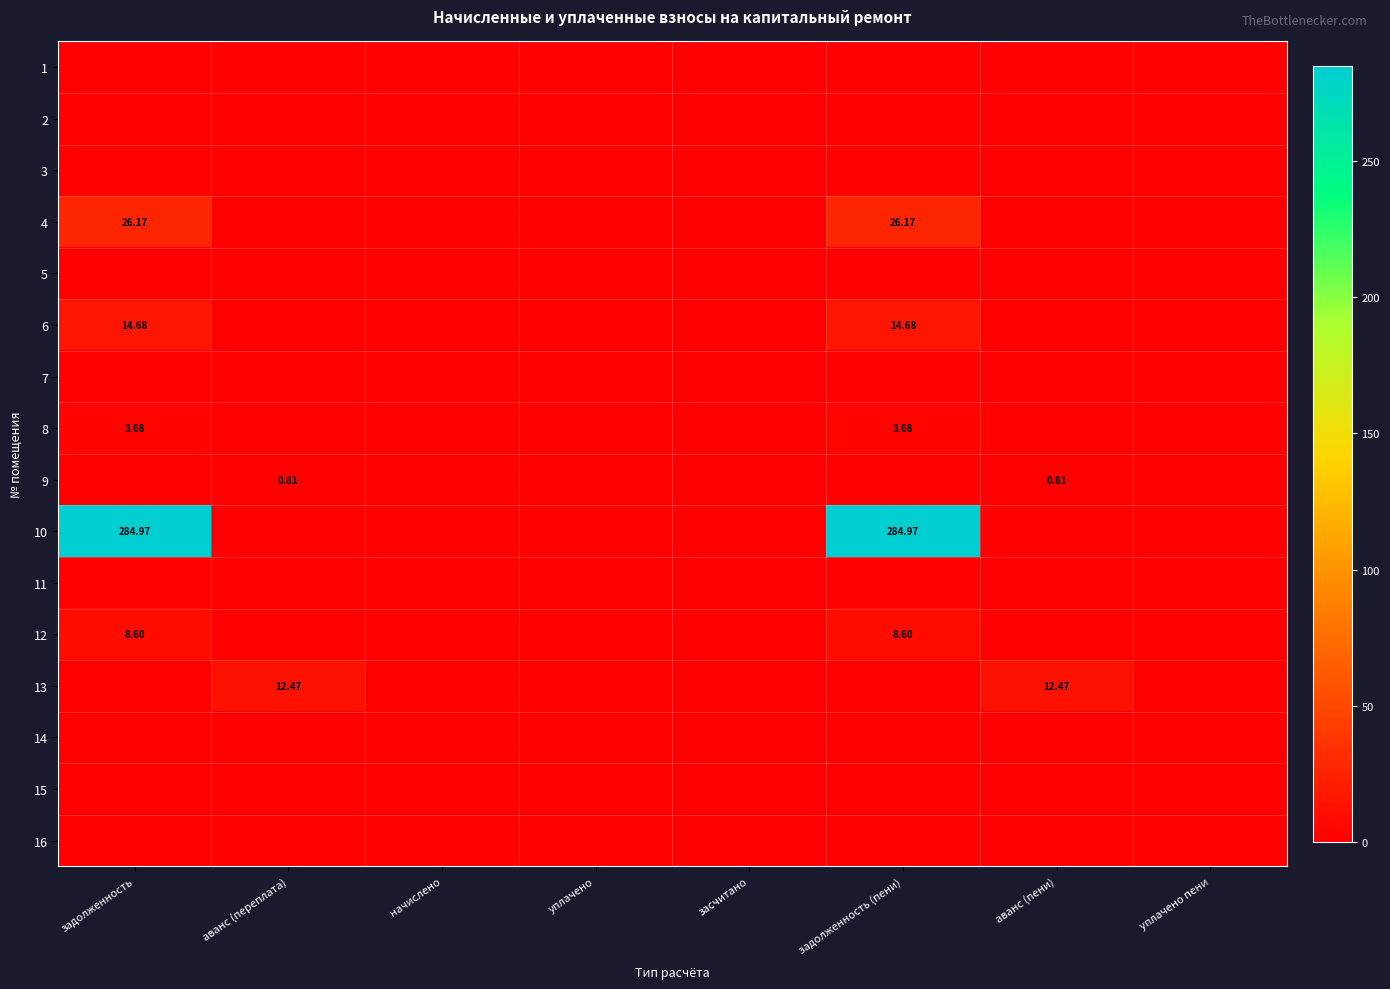

What is the sum of all 12 values?

17.2